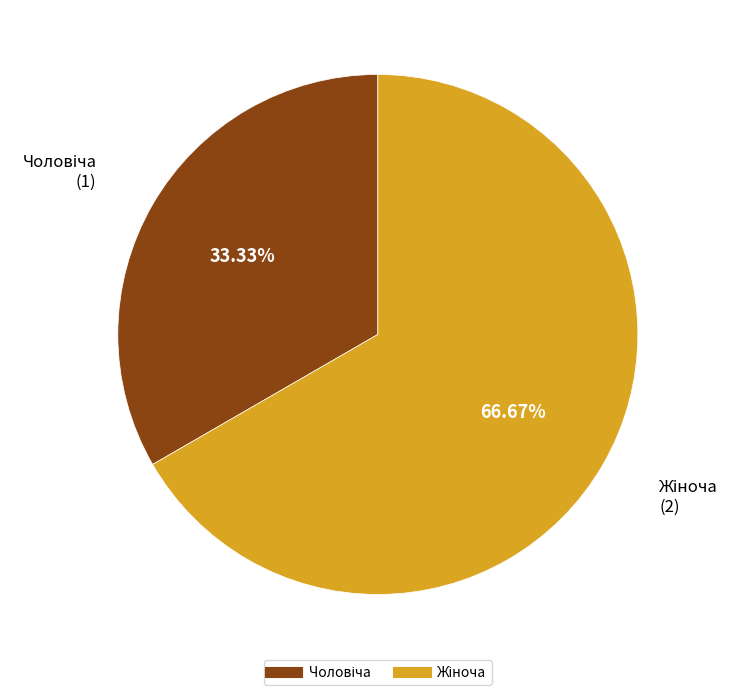

To the nearest percent, what portion does Чоловіча represent?

33%